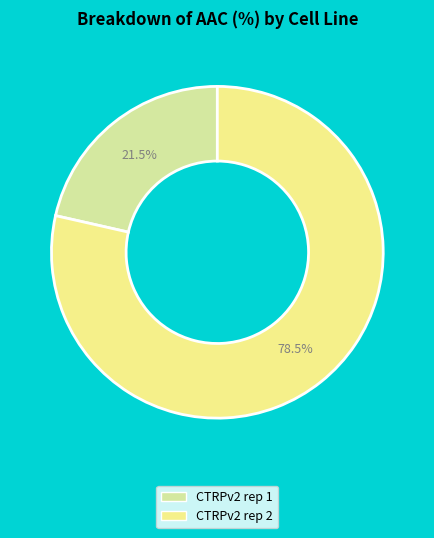

Which slice is the largest?

CTRPv2 rep 2